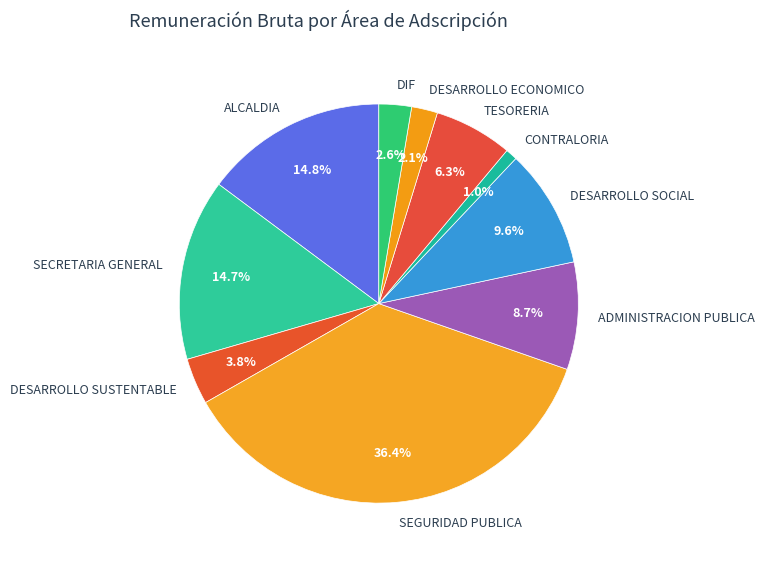

What is the ratio of the value at TESORERIA to the value at DESARROLLO SUSTENTABLE?

1.7